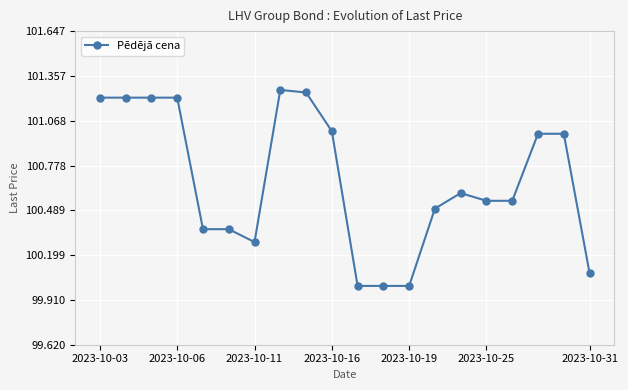

What is the difference between the maximum and minimum values?

1.3